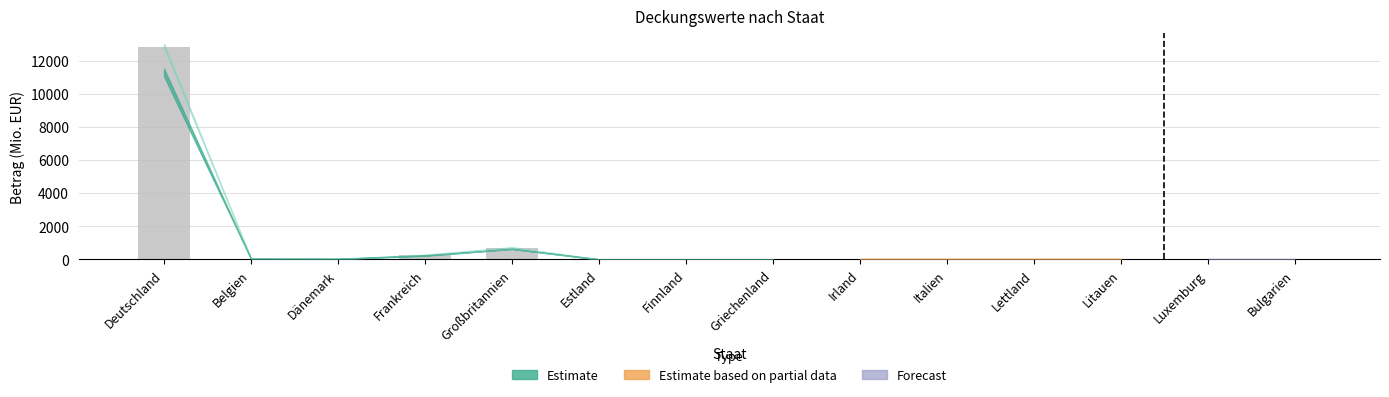

Are the bars horizontal?

No